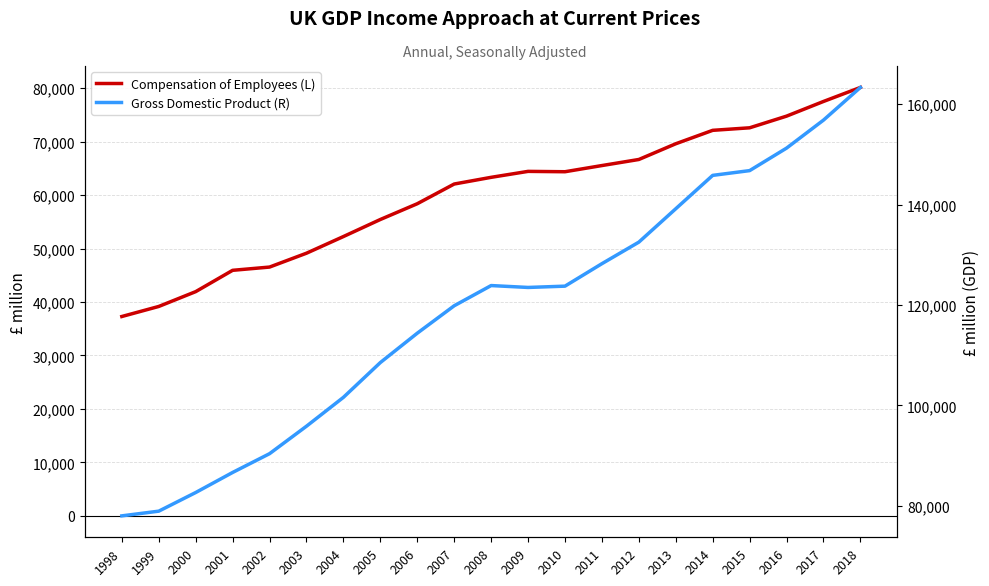

Which has a higher value, 2015 or 1998?

2015